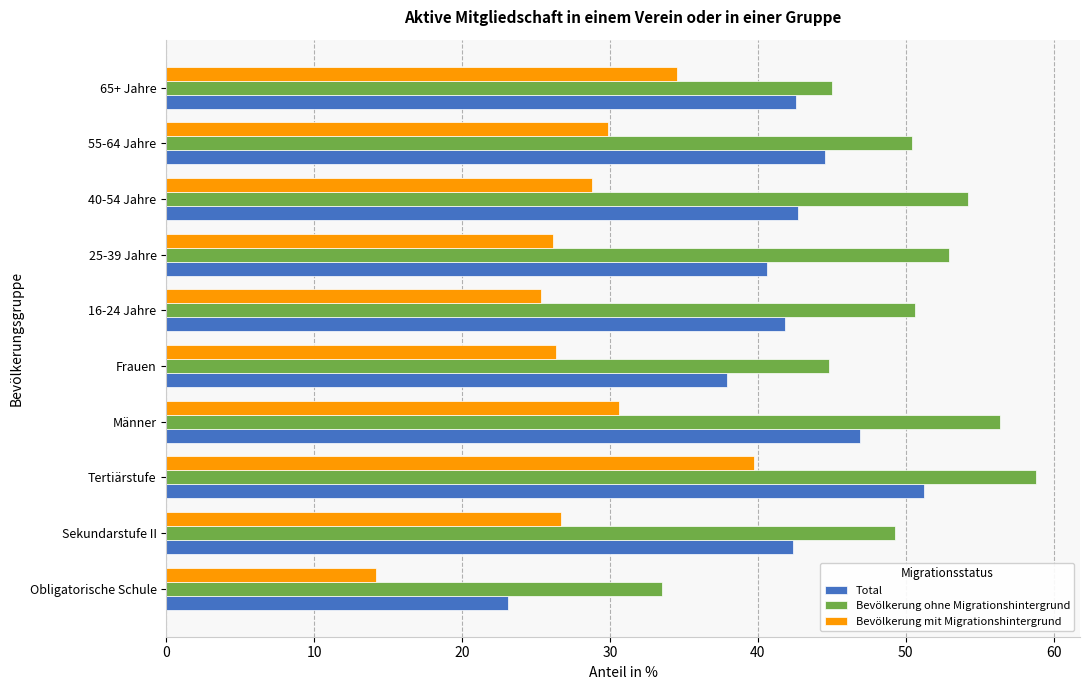

At which label is Total closest to 37?

Frauen